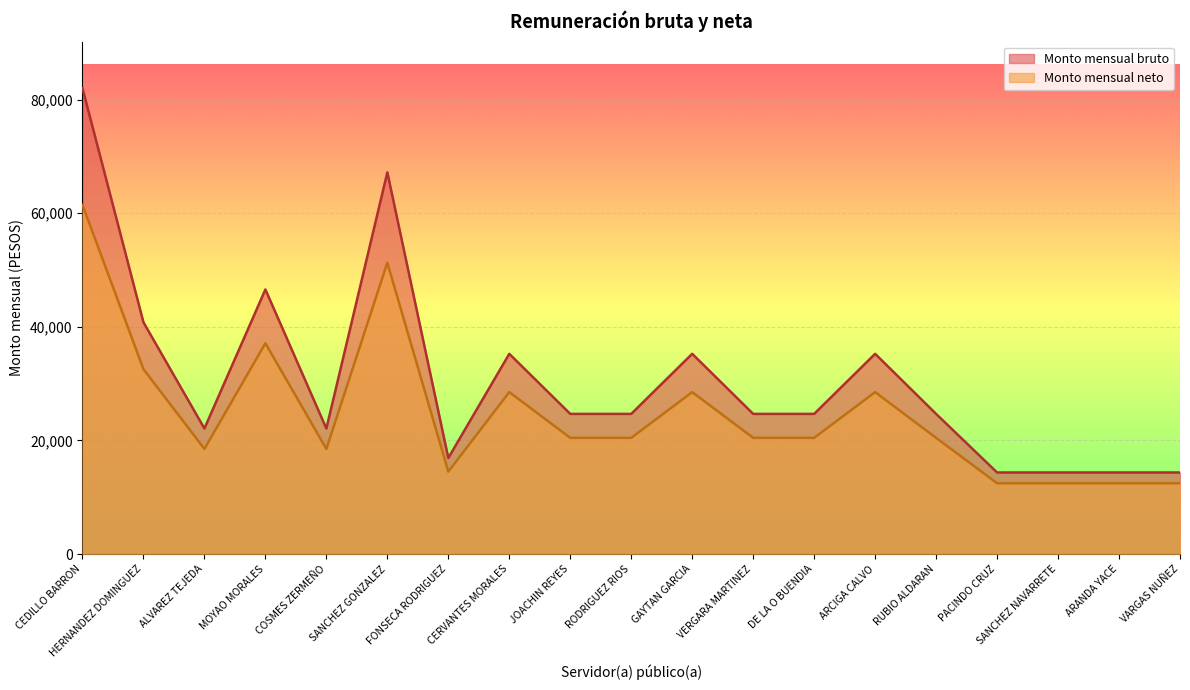

What is the label of the 10th point from the left?

RODRIGUEZ RIOS